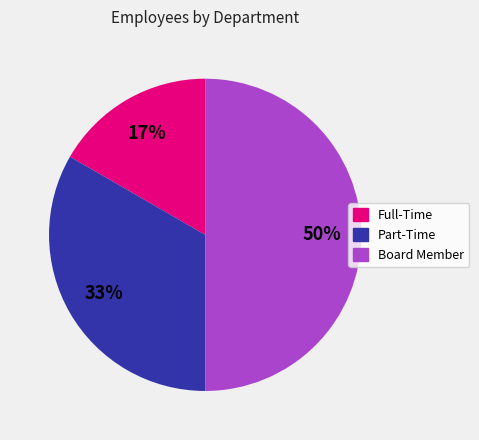

Approximately how many times larger is the value at Full-Time compared to Board Member?

0.3